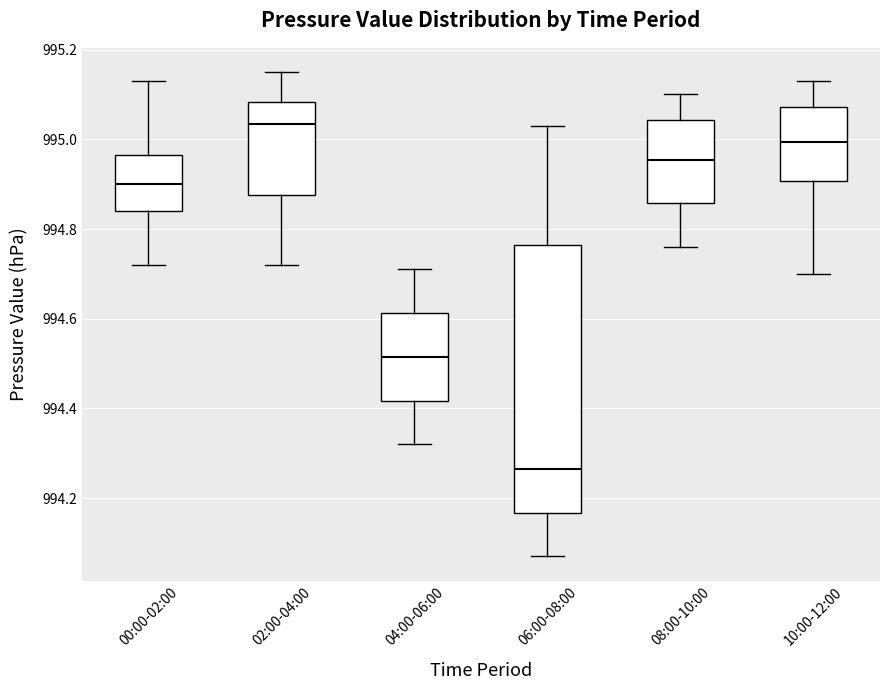

Which box's median line is the highest?

02:00-04:00